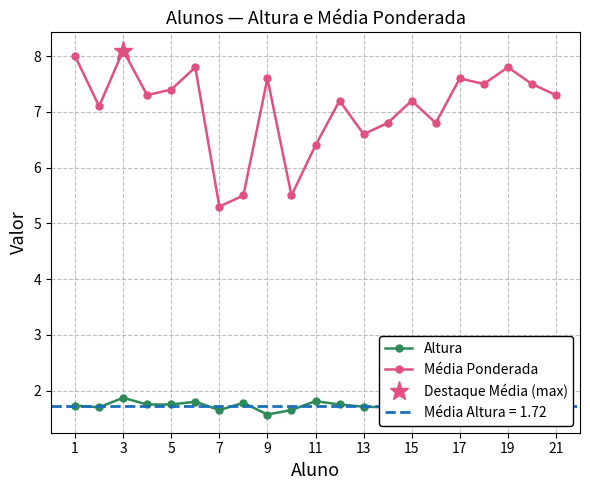

Read the Média Ponderada value at 5.

7.4